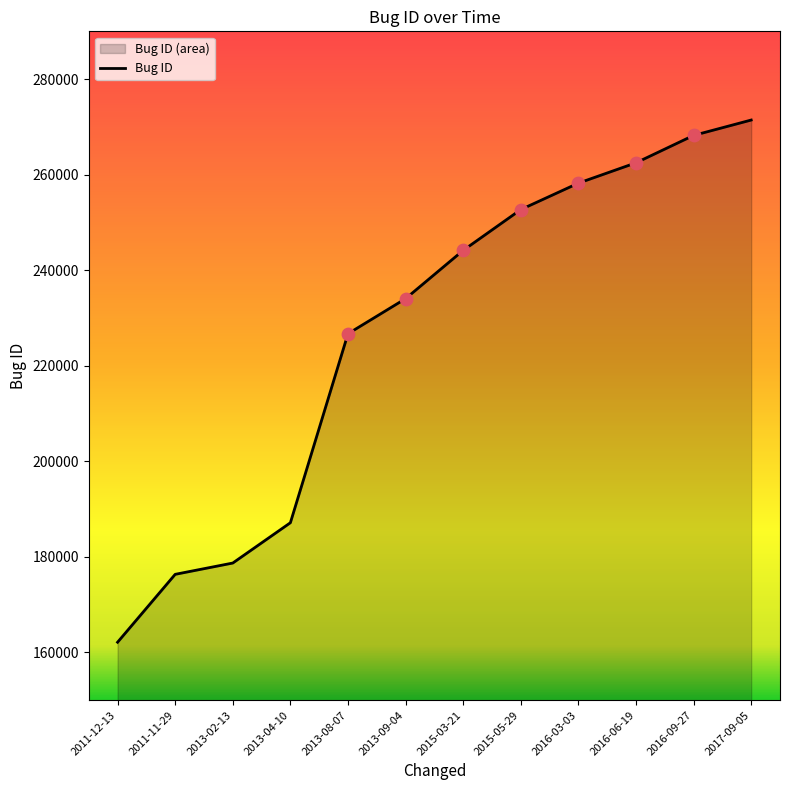

What is the change in value from 2011-11-29 to 2016-03-03?

+81885